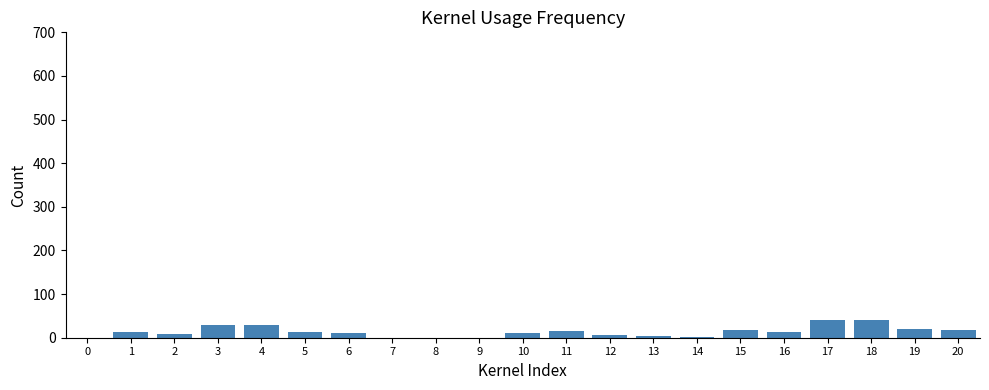

The chart shows a value of 40.5 at 17. True or false?

True